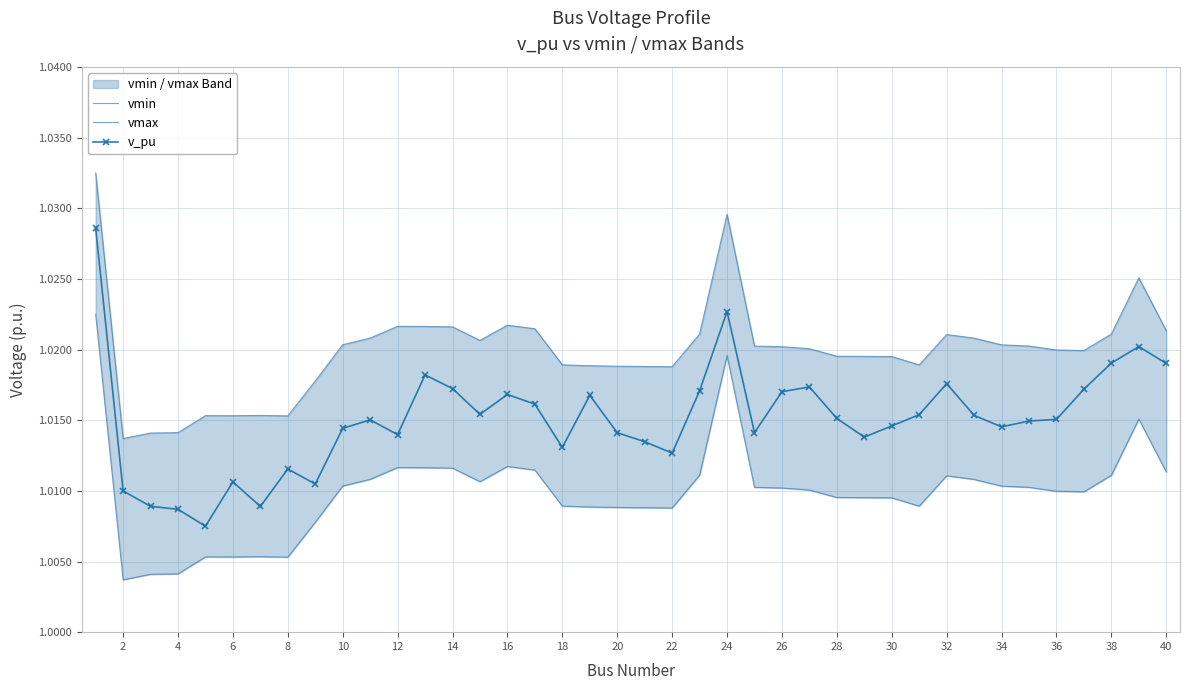

What are all the series names shown in the legend?

vmin, vmax, v_pu